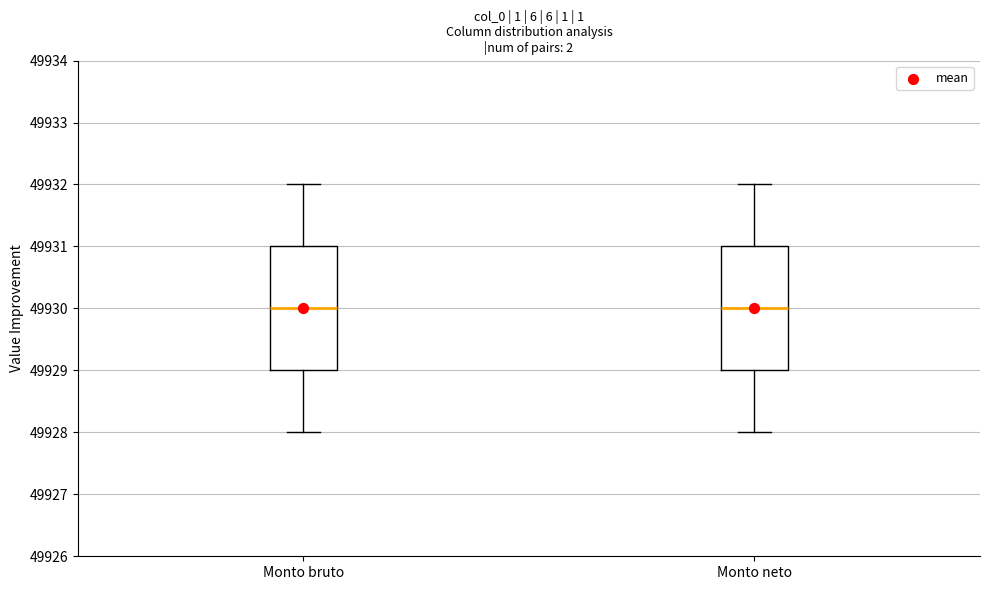

Reading left to right, transcribe this box plot: for each box, give where its median line is, the range the box spans, and where its two whiskers end, as read against the y-axis. The values are not printed on the chart, so give them approximately, as read against the axis.

Monto bruto: median 49930, box 49929 to 49931, whiskers 49928 to 49932
Monto neto: median 49930, box 49929 to 49931, whiskers 49928 to 49932